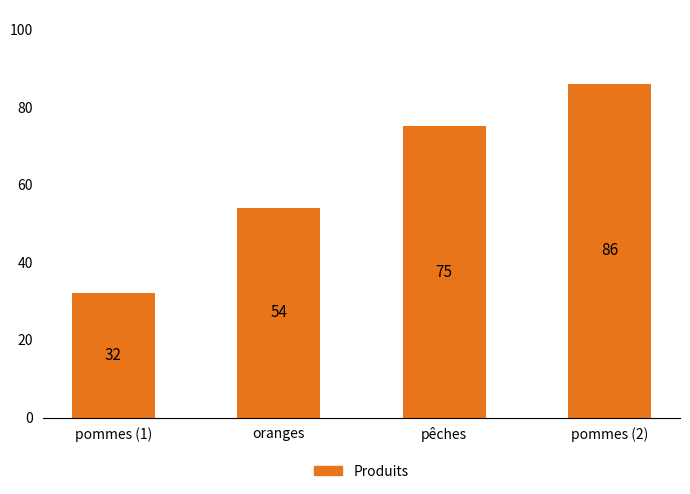

What is the difference between the maximum and minimum values?

54